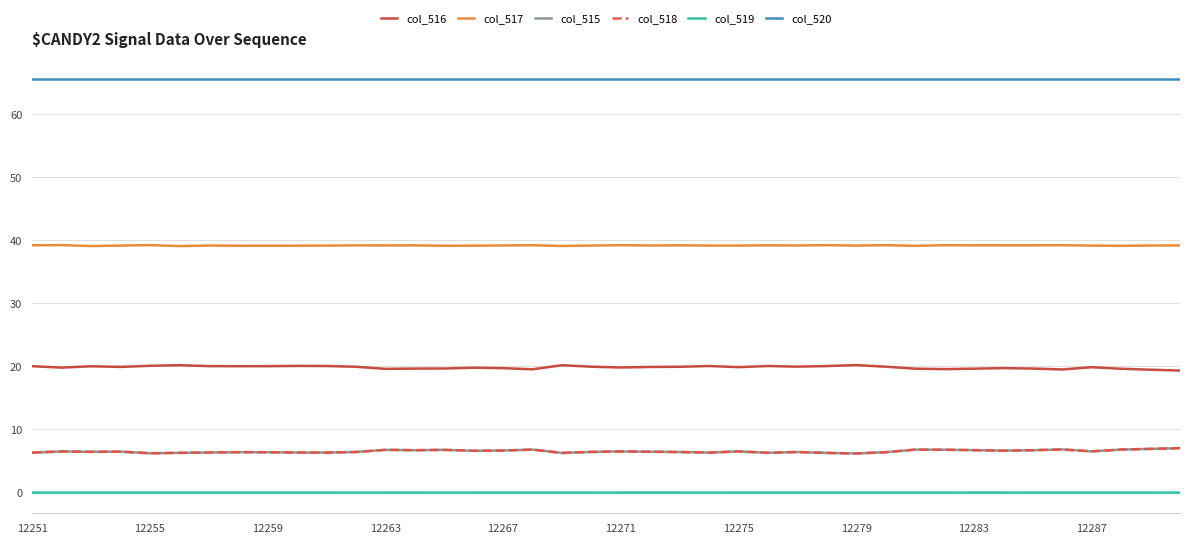

In col_515, how many points are higher than both neighbors (excluding endpoints)?

11